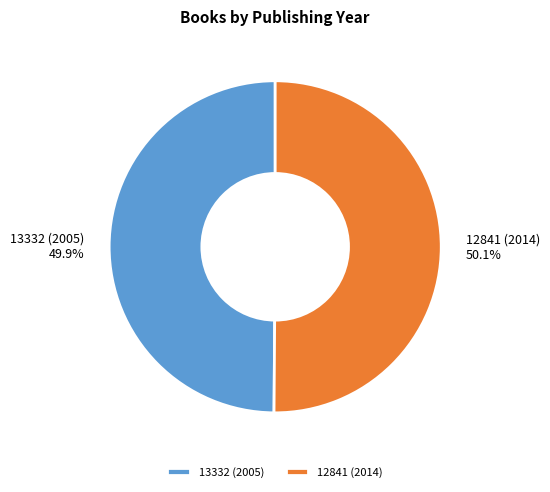

What percentage do 13332 (2005) and 12841 (2014) together represent?

100.0%